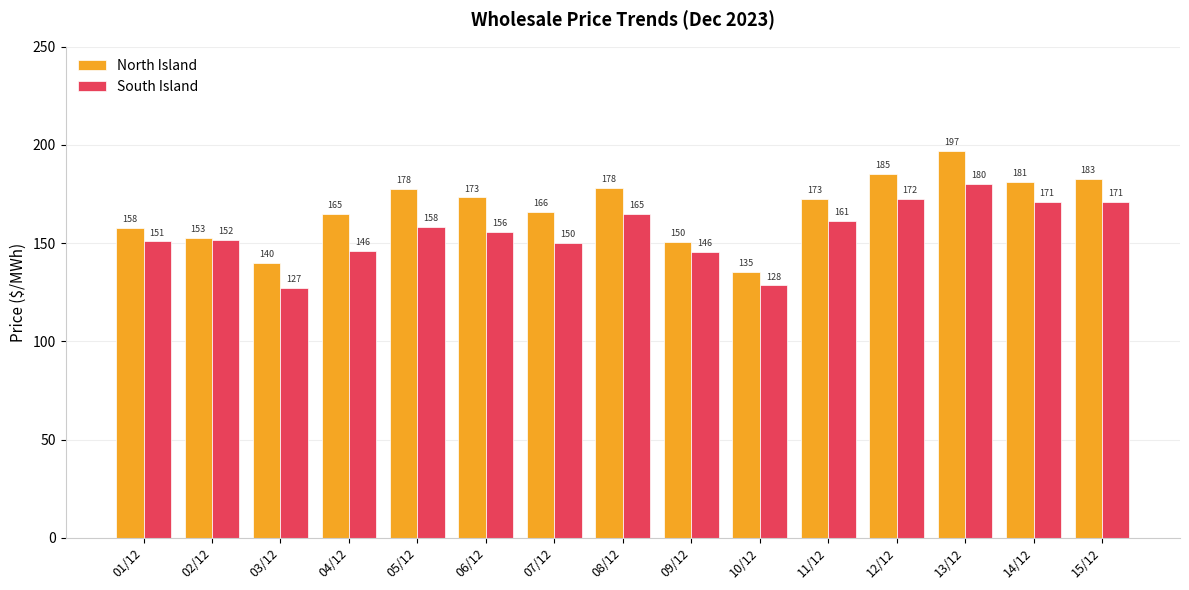

Is it true that South Island equals 172.3 at 12/12?

True